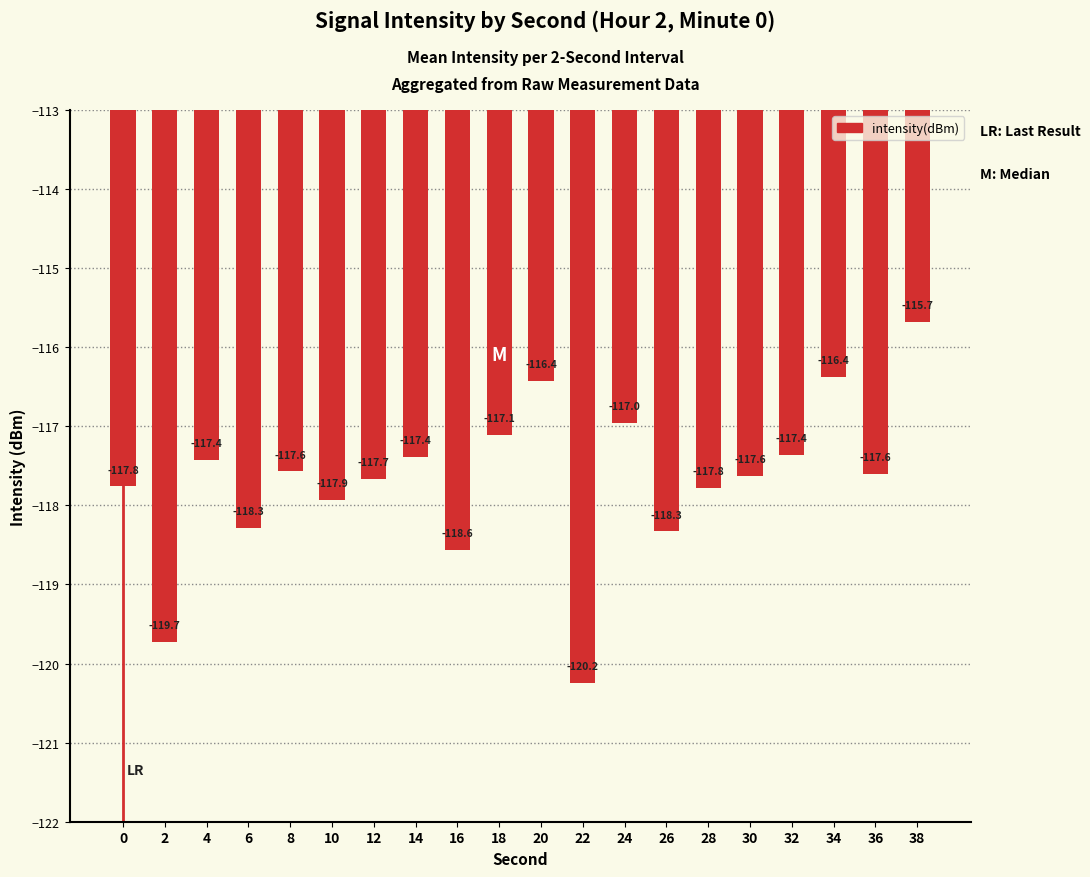

What value does the data have at 0?

-117.8